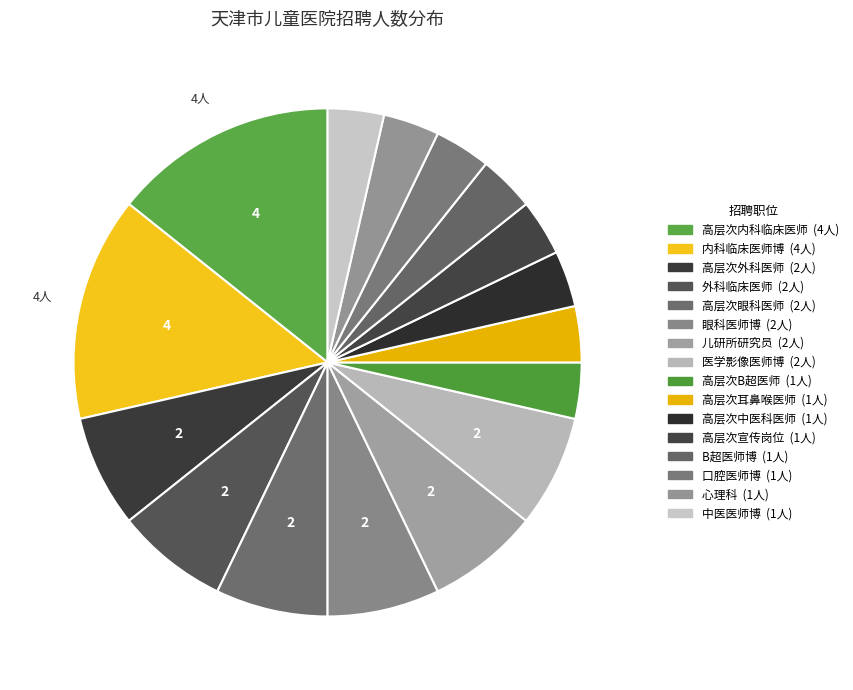

Is there a majority slice in this chart?

No